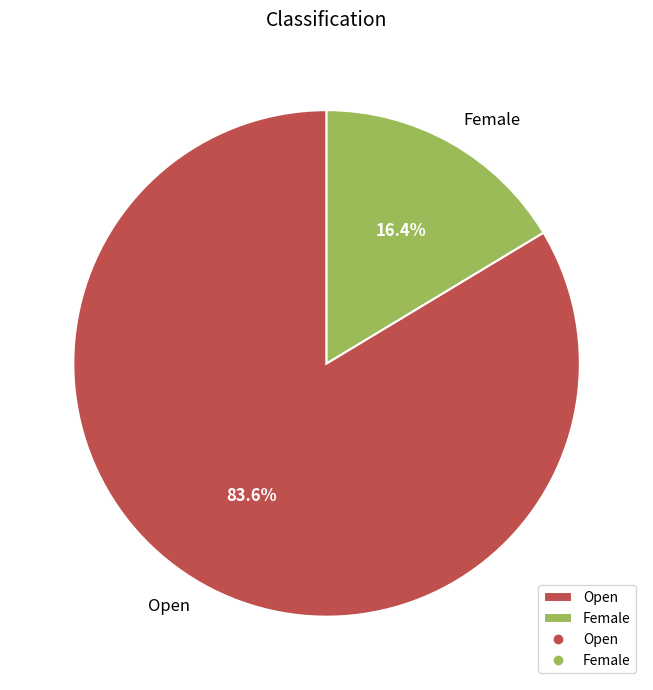

How many slices are in this pie chart?

2